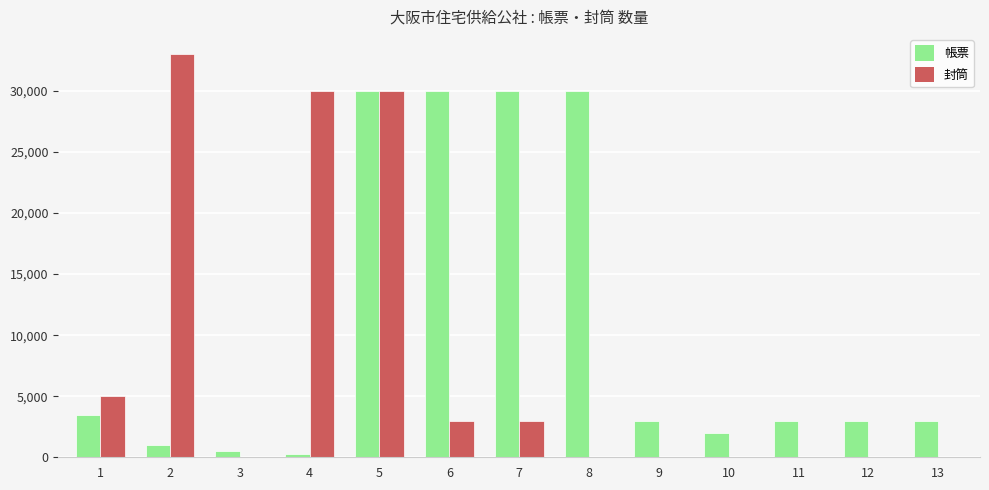

The 帳票 series shows 12727 at 6. True or false?

False